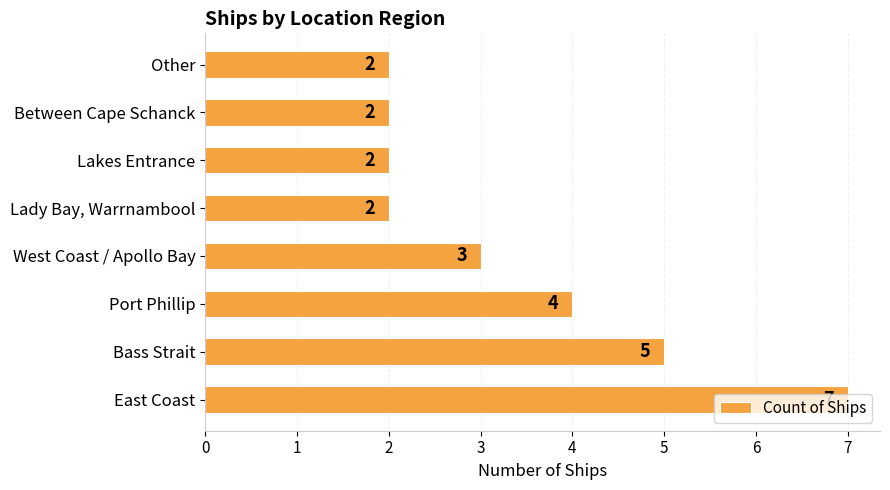

Is it true that the value at West Coast / Apollo Bay is 3?

True